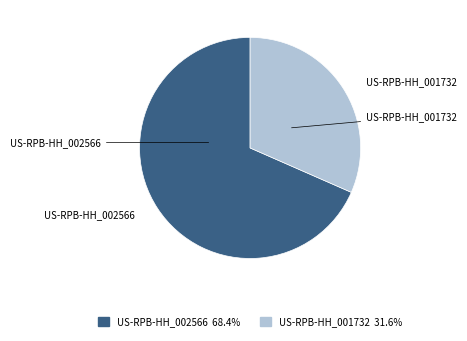

Is there a majority slice in this chart?

Yes